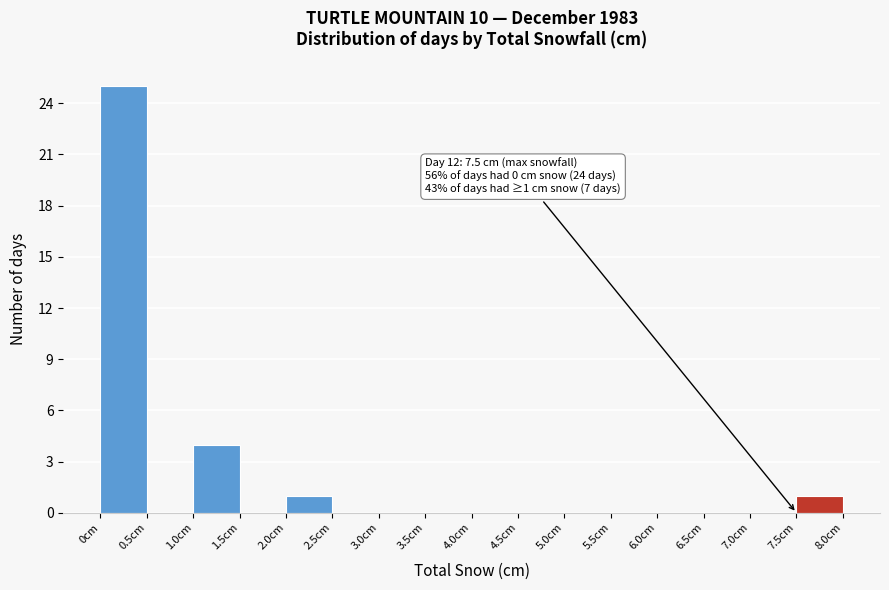

Over which range of the x-axis is the bar tallest?

0.0 to 0.5